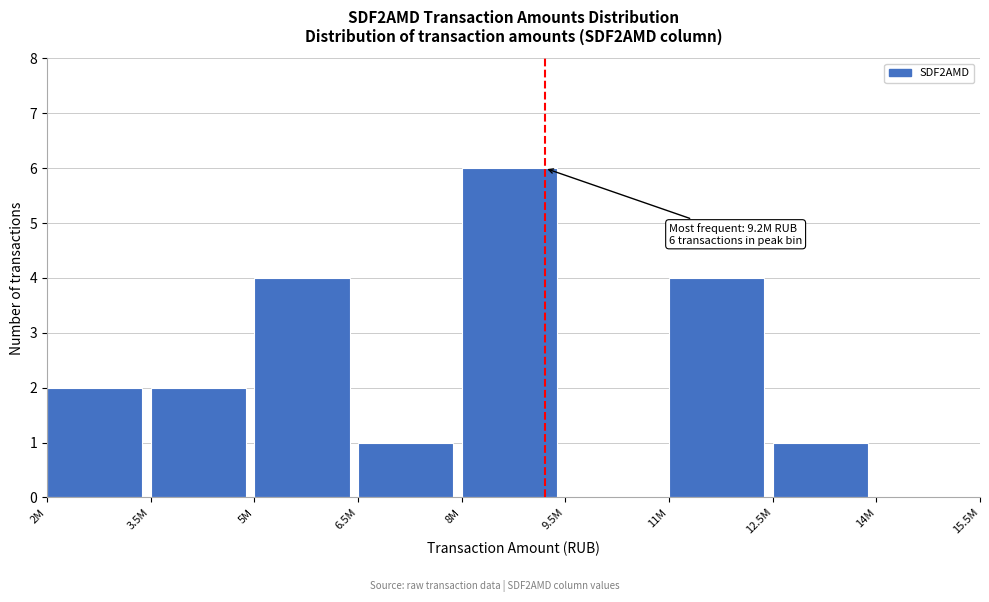

Reading right to left, extract all data points from this chart.

14M=0	12.5M=1	11M=4	9.5M=0	8M=6	6.5M=1	5M=4	3.5M=2	2M=2